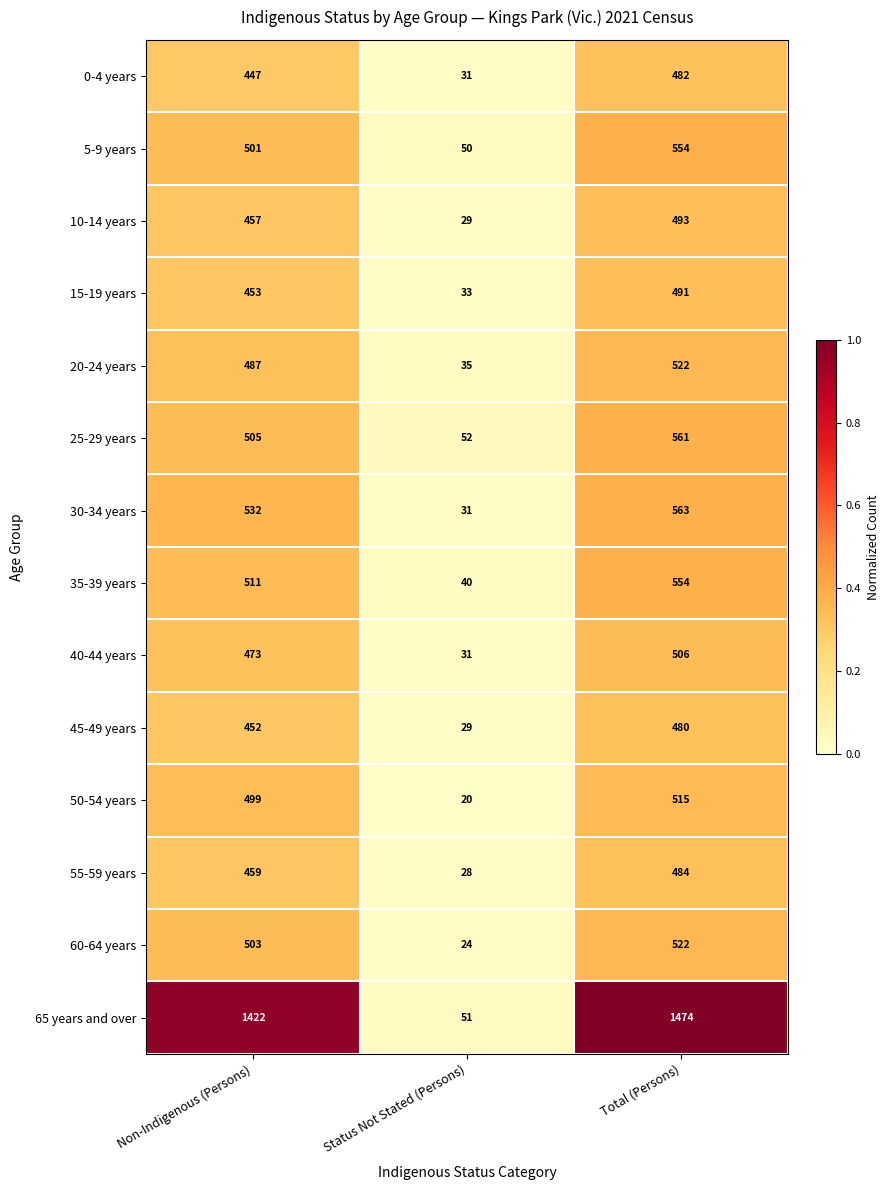

At which category does the chart reach its minimum across all series?

Status Not Stated (Persons)